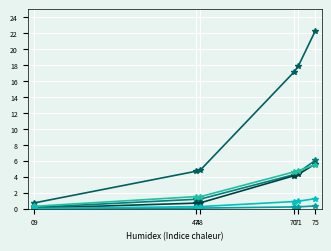

What is the greatest value displayed?

22.3